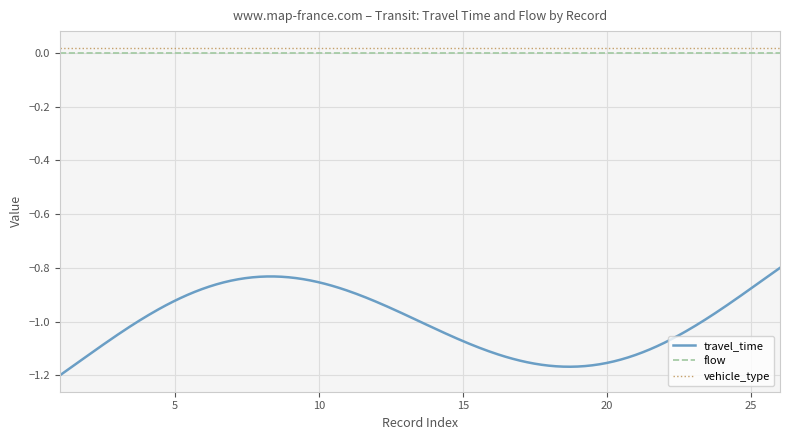

True or false: flow and travel_time intersect in this chart.

False